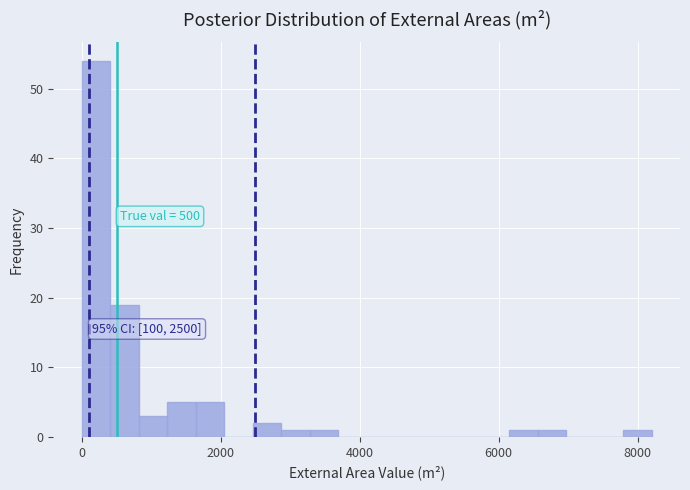

Around what value on the x-axis is the tallest bar? Give the approximate position of its centre, as read against the axis.

200